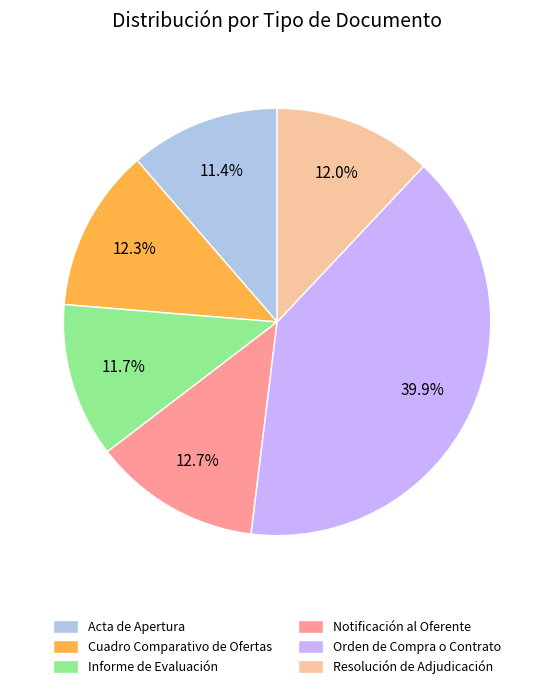

What percentage is NOT represented by Orden de Compra o Contrato?

60.1%